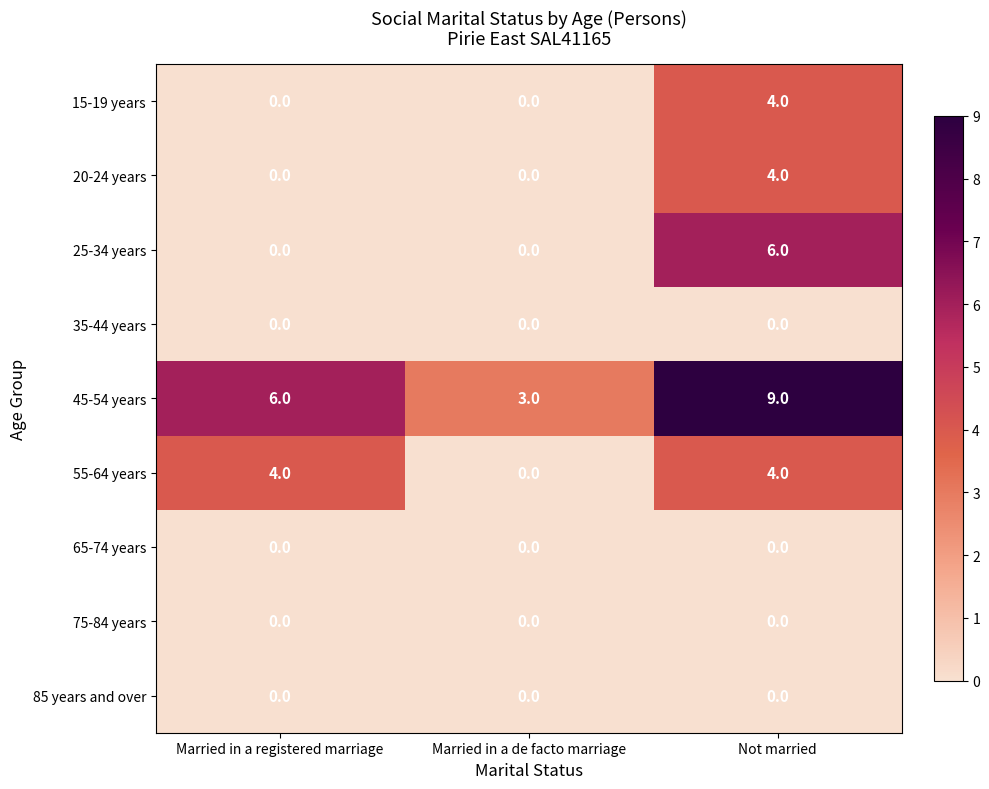

Reading left to right, extract all data points from this chart.

15-19 years: 0	0	4
20-24 years: 0	0	4
25-34 years: 0	0	6
35-44 years: 0	0	0
45-54 years: 6	3	9
55-64 years: 4	0	4
65-74 years: 0	0	0
75-84 years: 0	0	0
85 years and over: 0	0	0